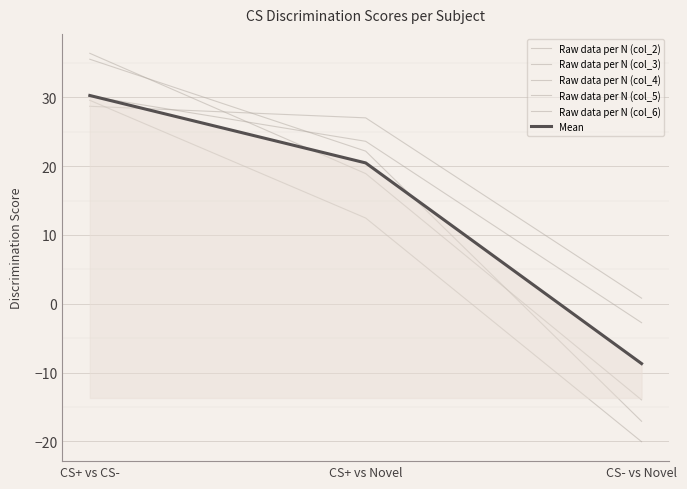

Does the chart have visible grid lines?

Yes